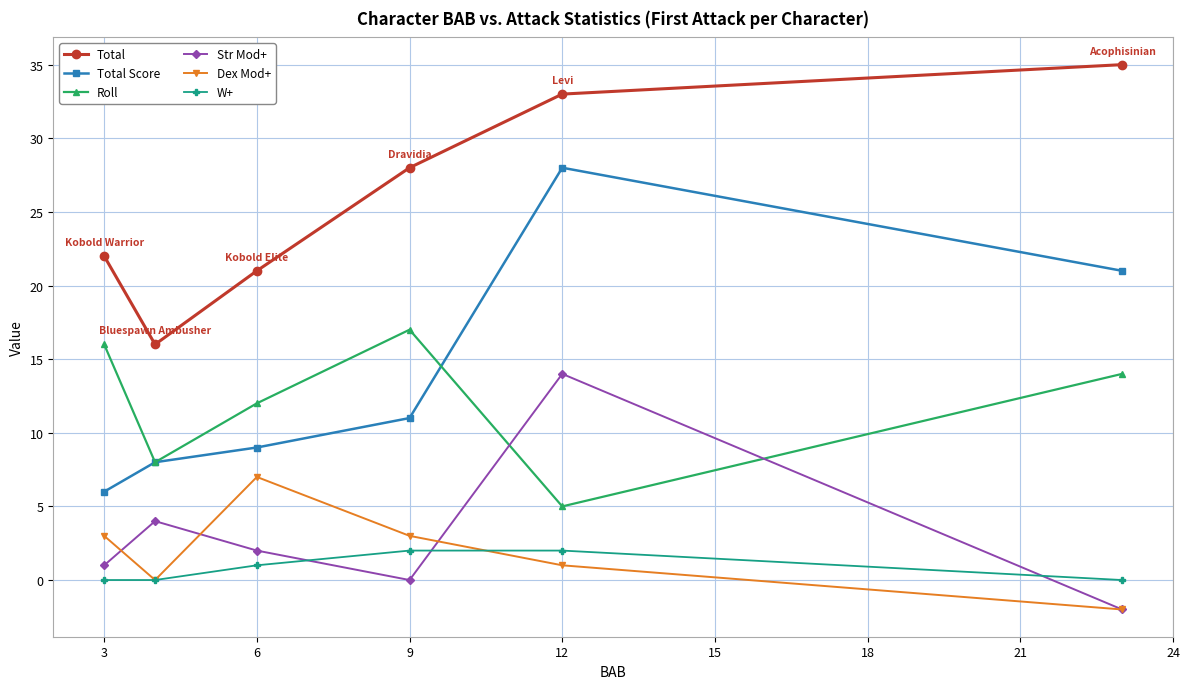

How many values in the Total series are below 28?

3